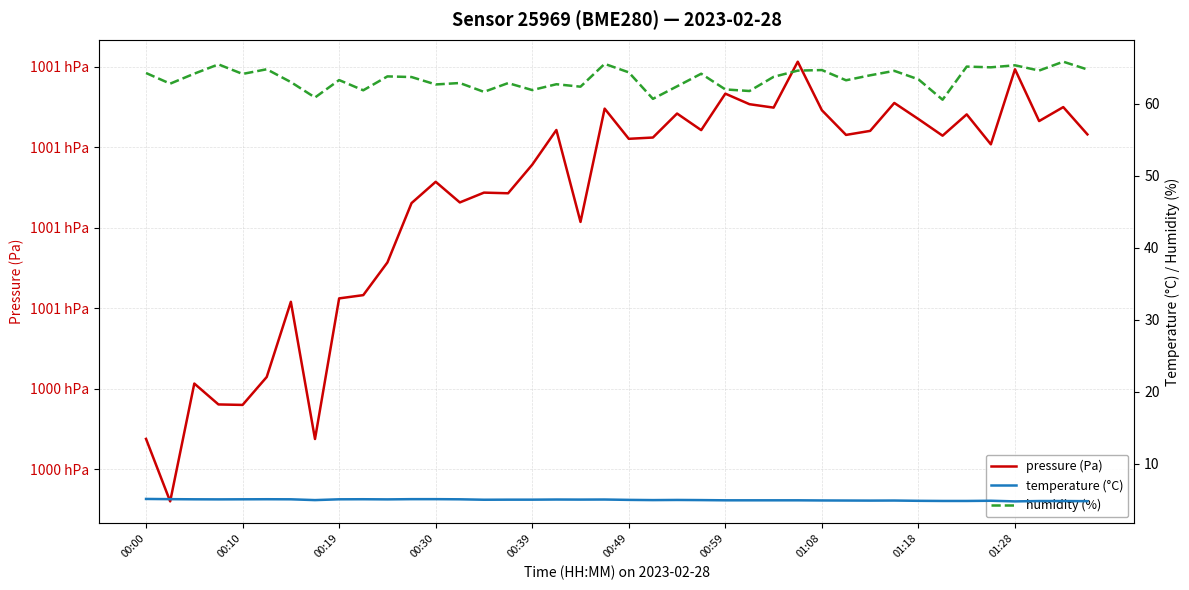

What are all the series names shown in the legend?

pressure (Pa), temperature (°C), humidity (%)